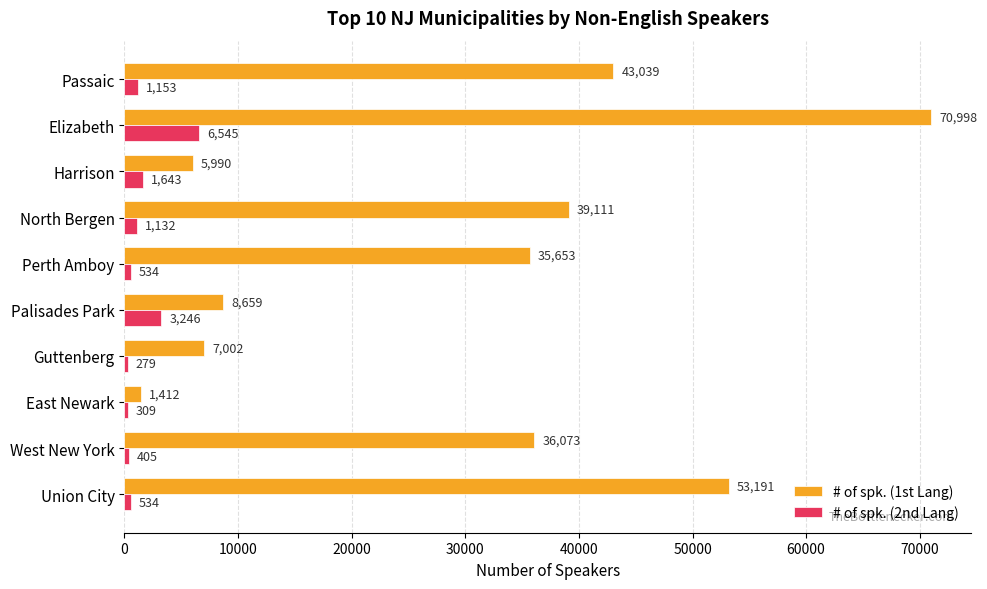

At which category is the sum across all series the highest?

Elizabeth